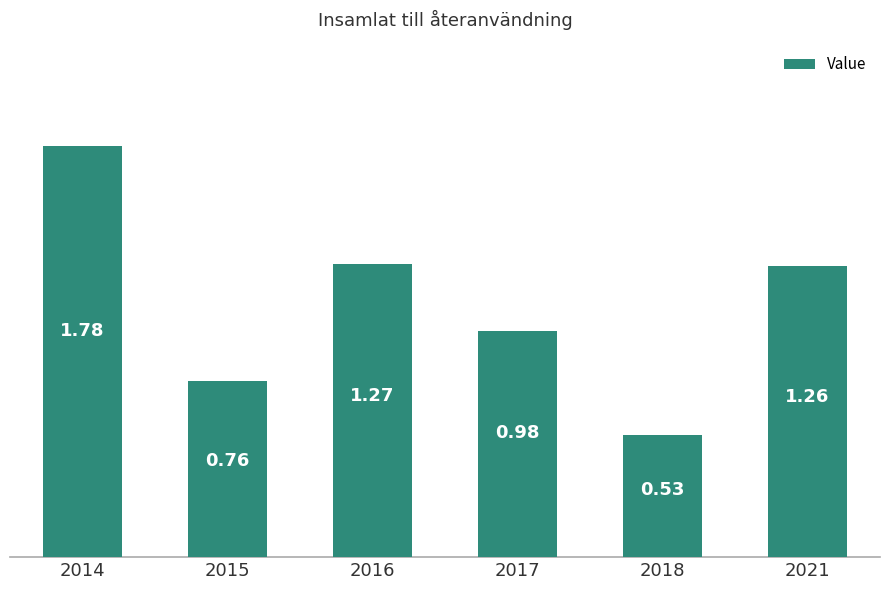

List the labels in order of value, smallest first.

2018, 2015, 2017, 2021, 2016, 2014